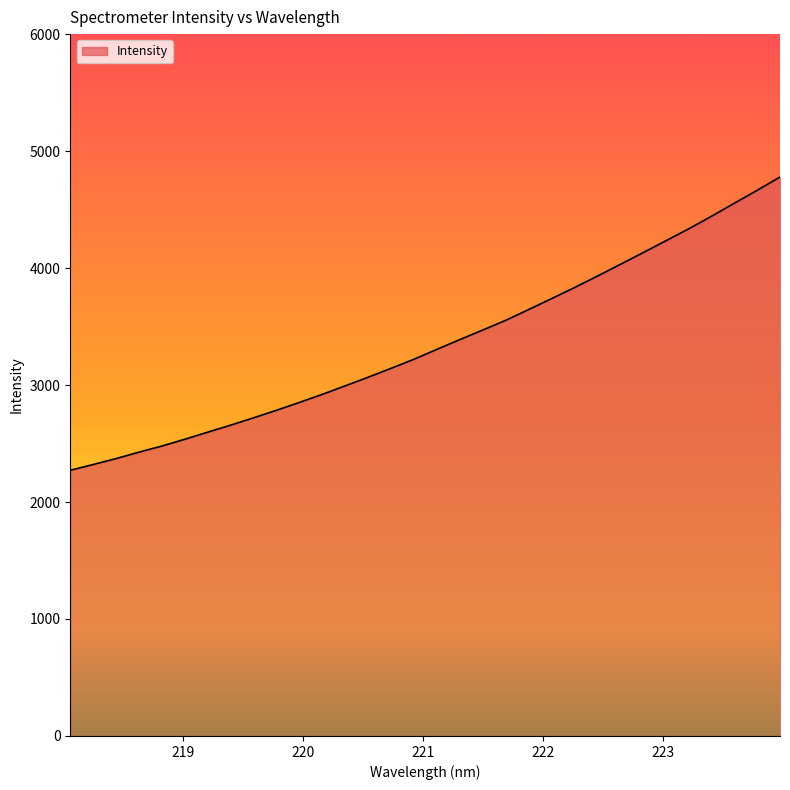

What is the maximum value shown in the chart?

4778.6